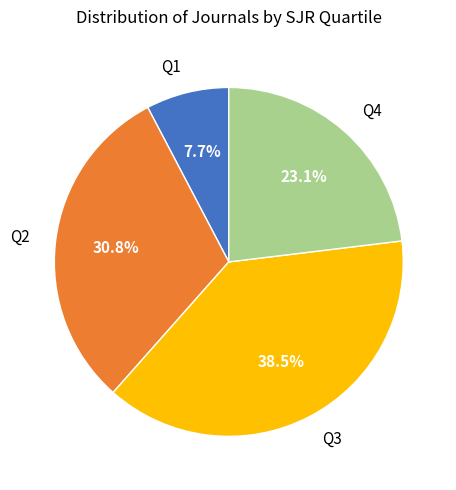

Which category has the biggest portion of the pie?

Q3